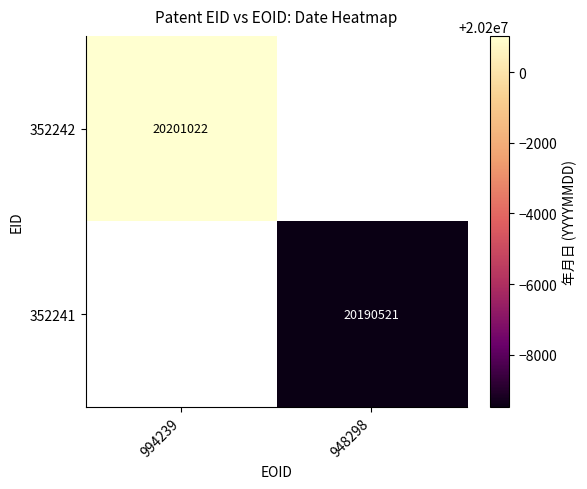

At how many categories does at least one series exceed 20197135?

1